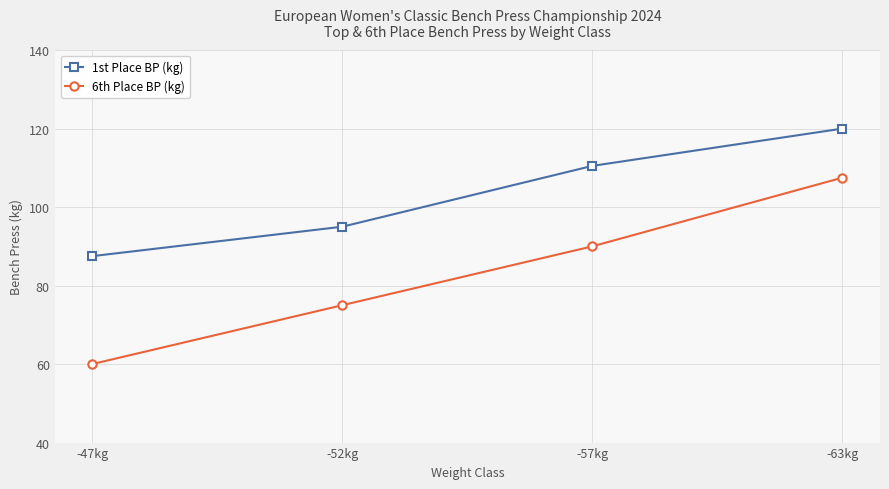

What is the difference between the highest and lowest values at -52kg?

20.0